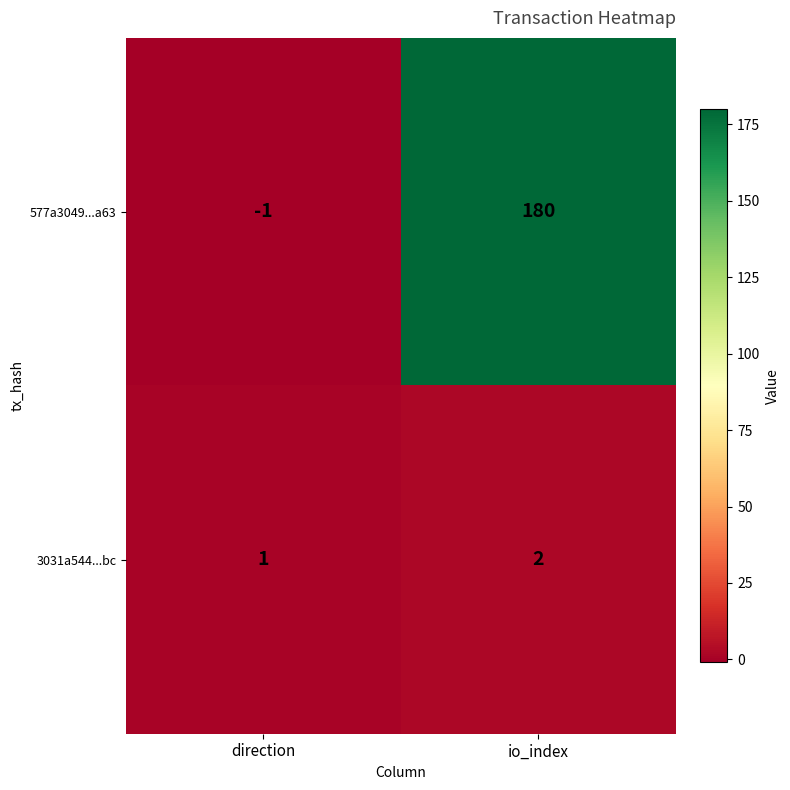

What is the difference between the 577a3049...a63 values at direction and io_index?

181